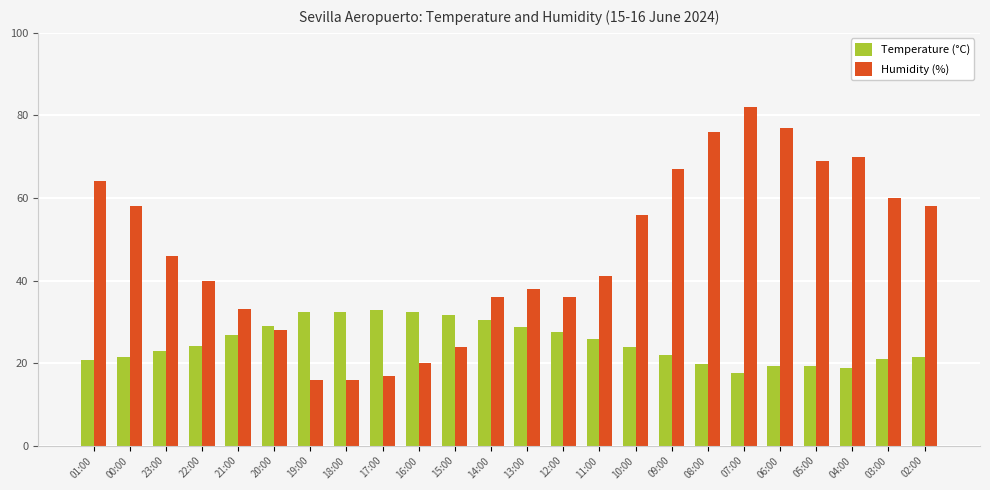

List the series in order of their peak value, lowest first.

Temperature (°C), Humidity (%)